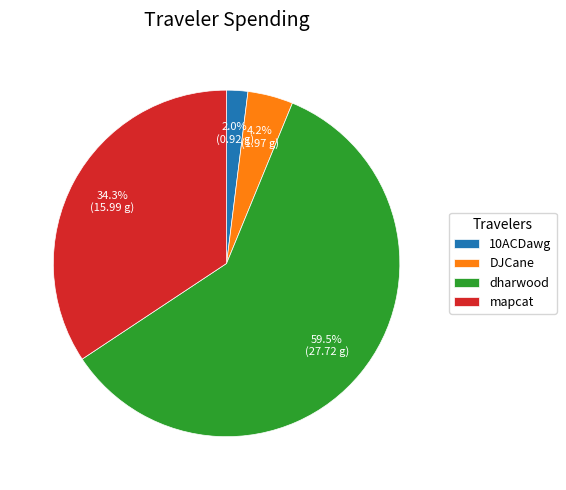

What percentage is NOT represented by DJCane?

95.8%